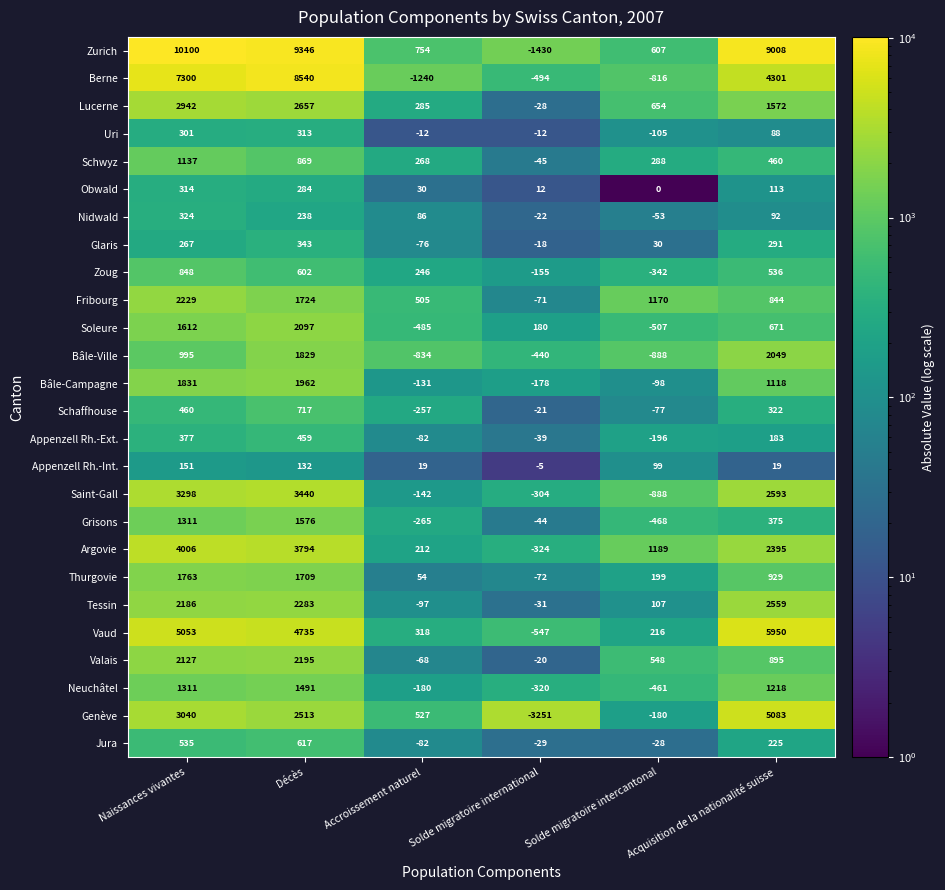

What is the spread (max minus min) of values at Solde migratoire international?

3431